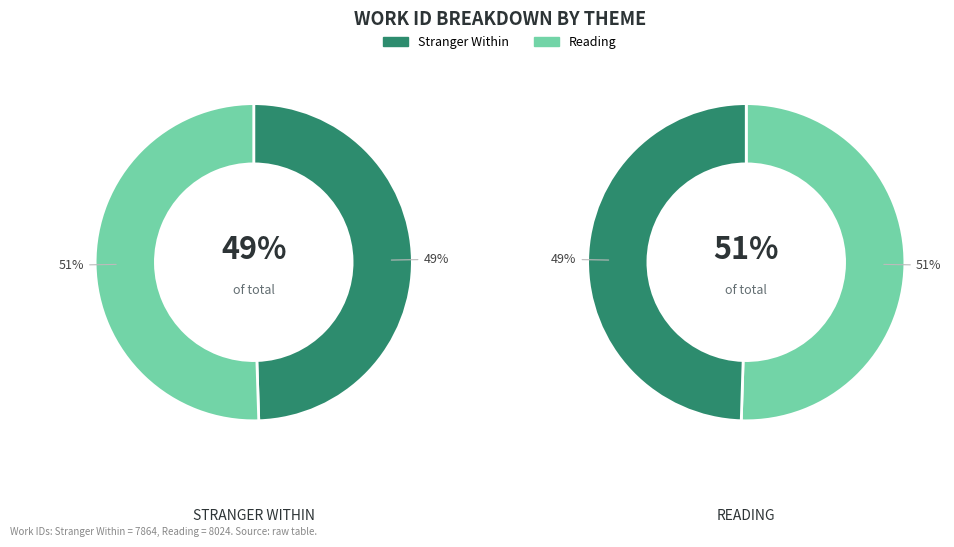

What portion of the pie excludes Stranger Within?

50.5%